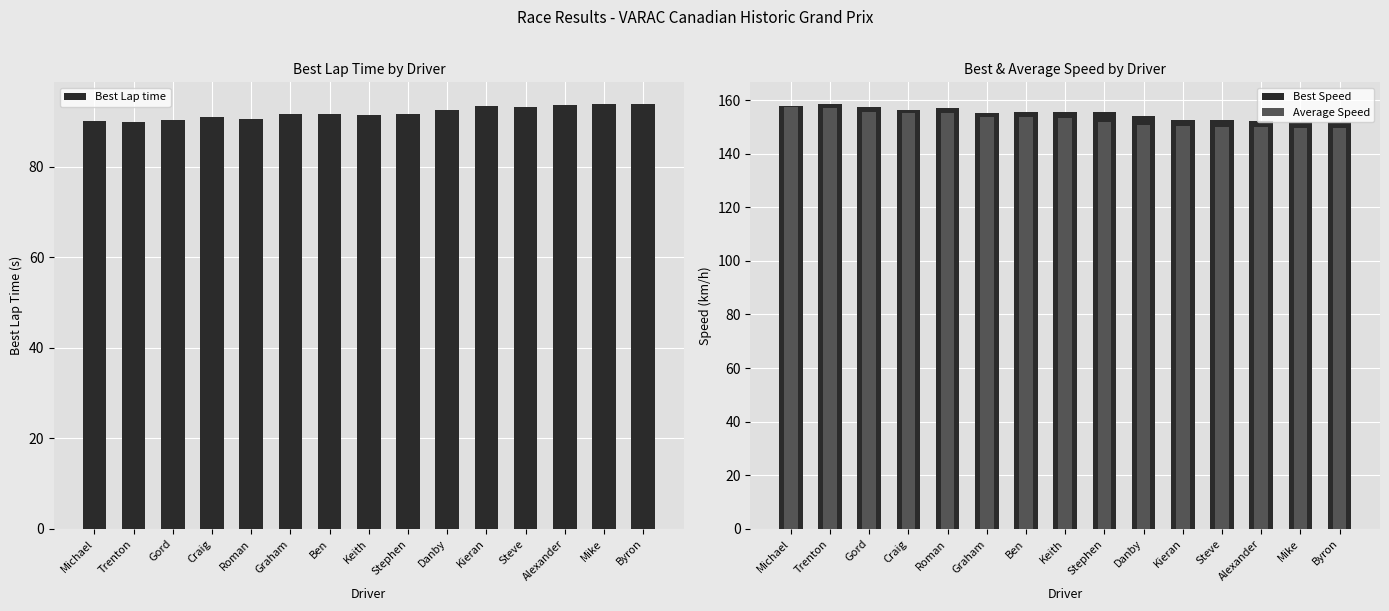

What is the total value across all series at Trenton?

405.6